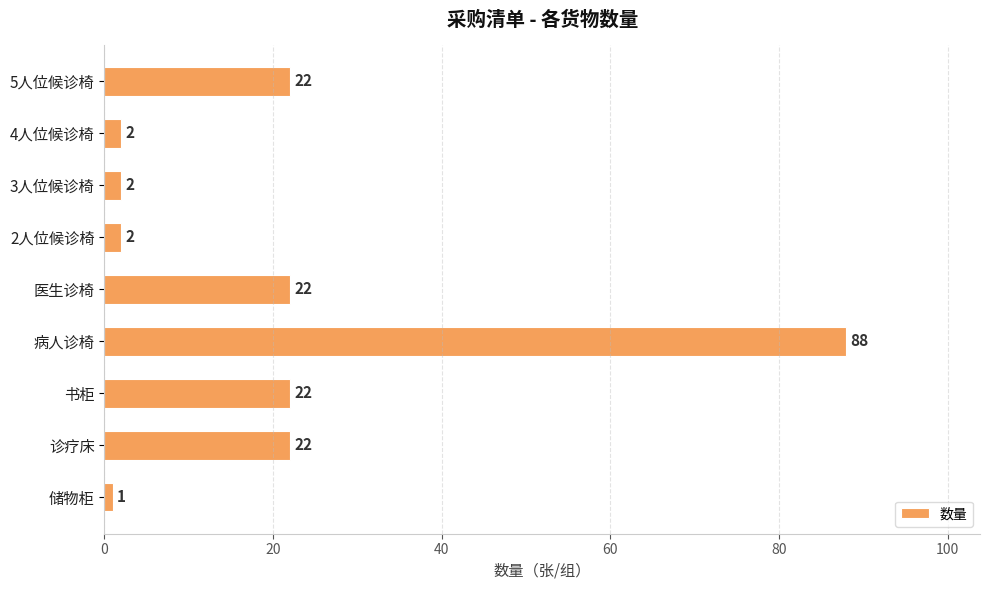

What position from the bottom is 储物柜?

1